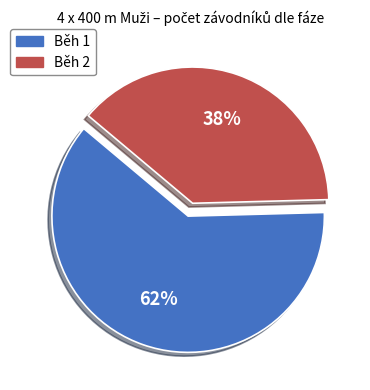

Which category has the smallest portion of the pie?

Běh 2